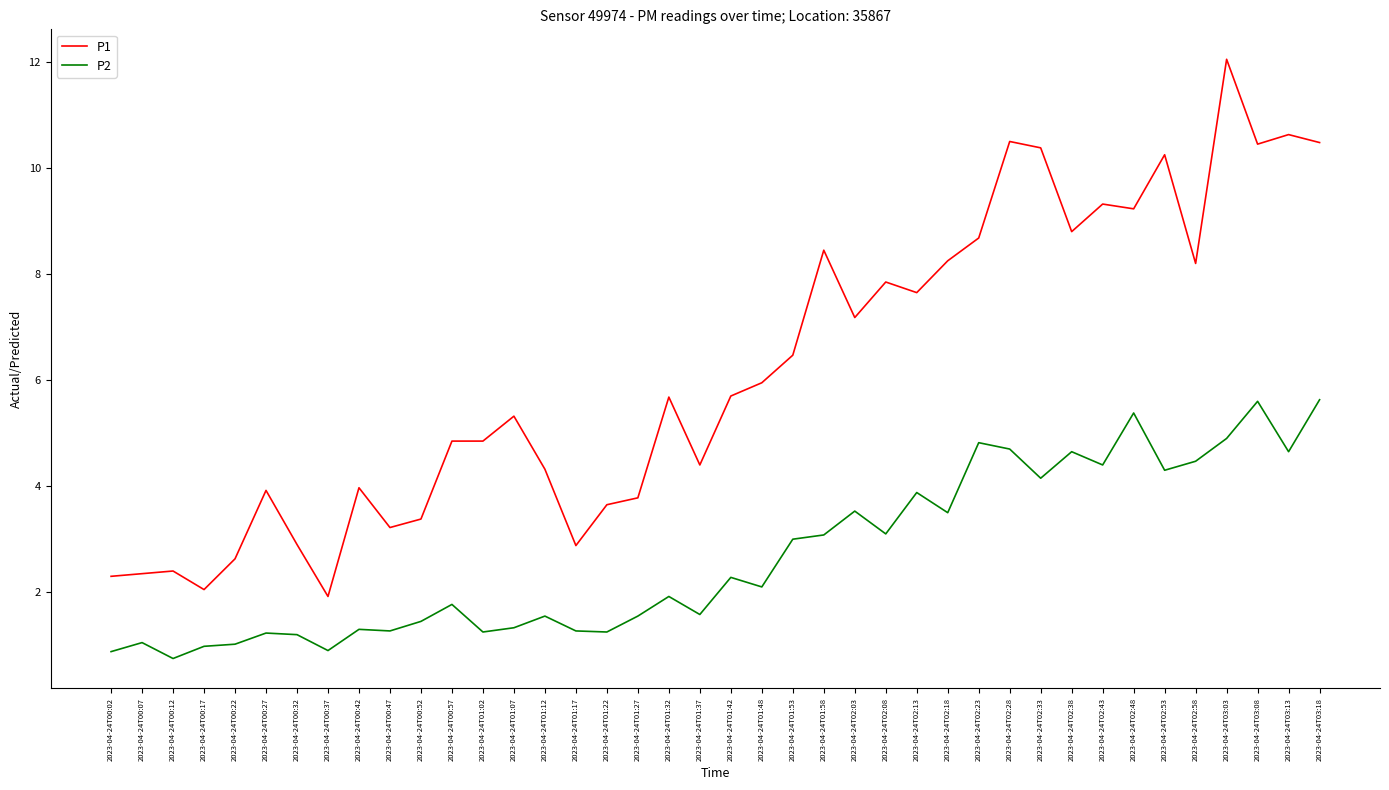

List the series in order of their peak value, lowest first.

P2, P1